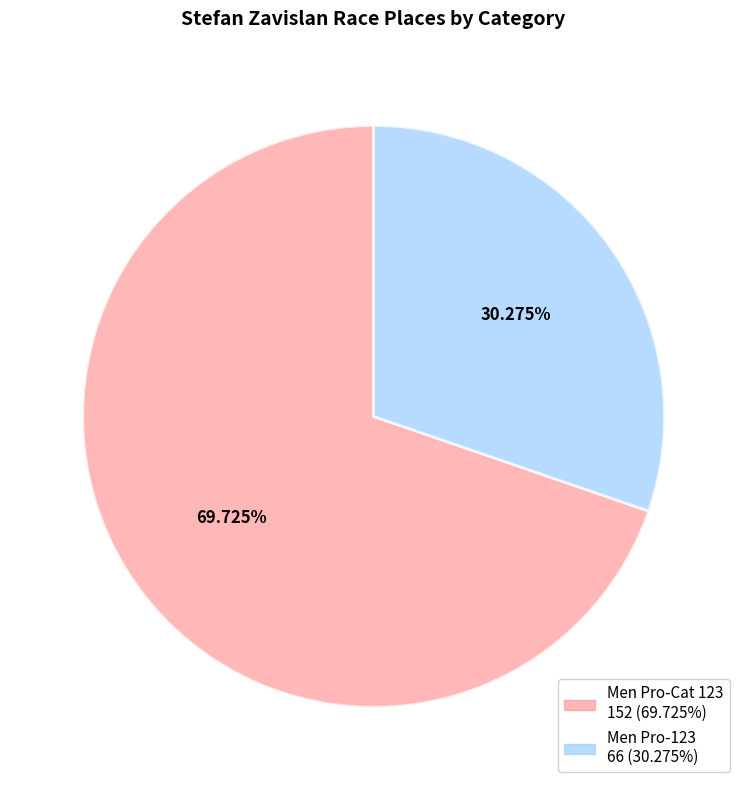

Approximately how many times larger is the value at Men Pro-Cat 123 compared to Men Pro-123?

2.3